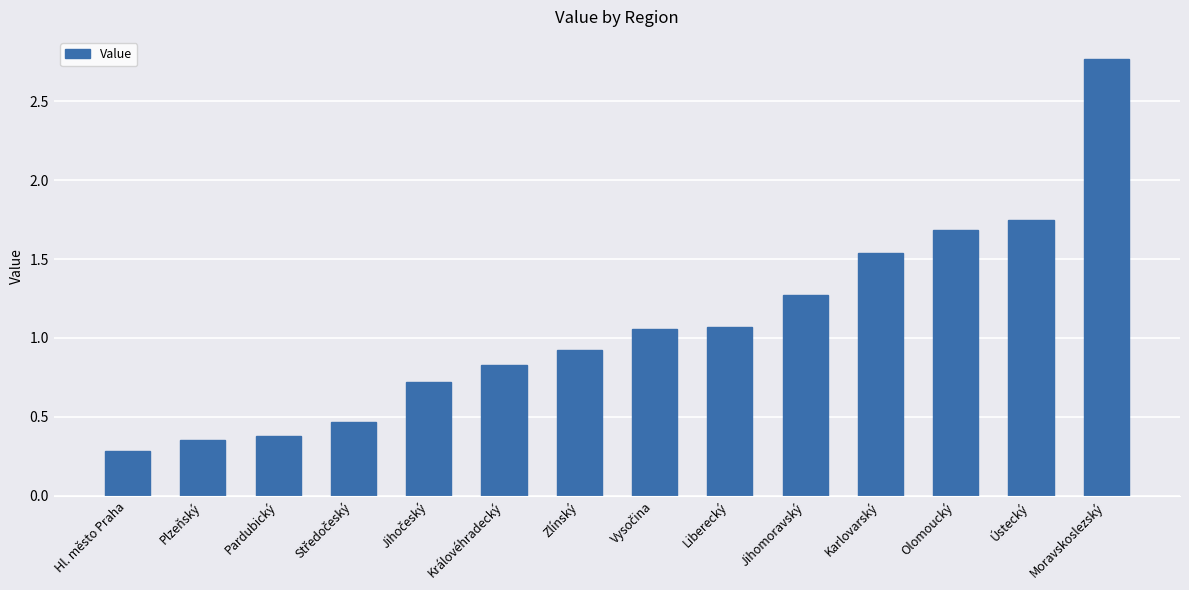

What is the difference between the second highest and second lowest values?

1.4